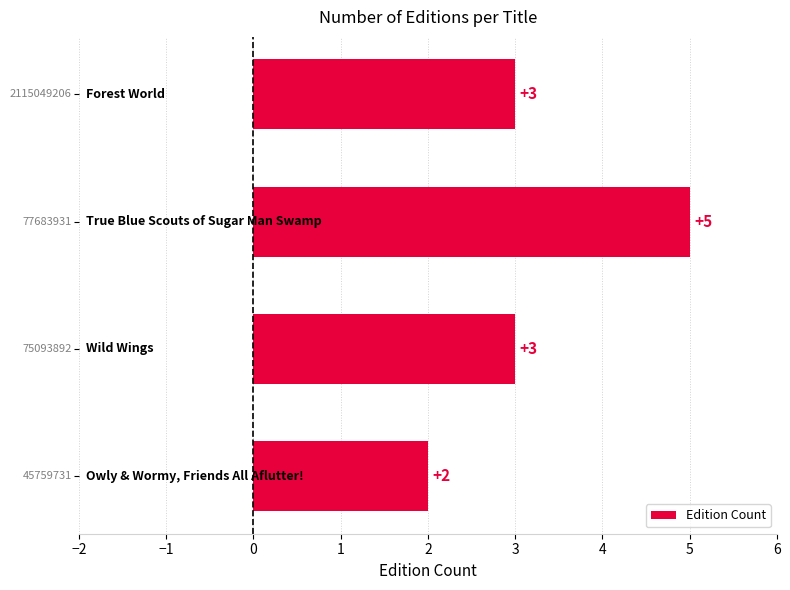

What is the minimum value shown in the chart?

2